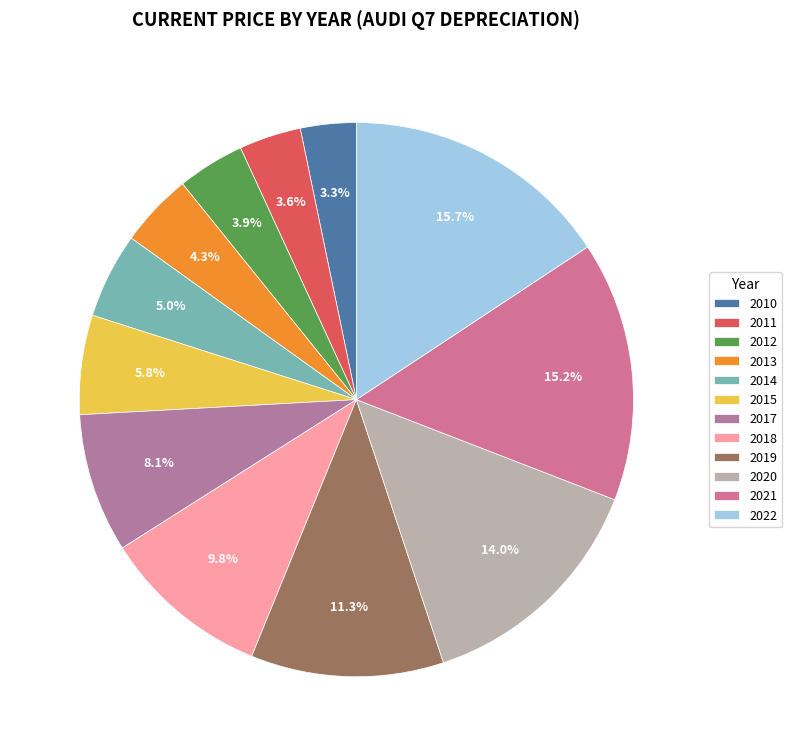

Is it true that 2020 is 14% of the pie?

True